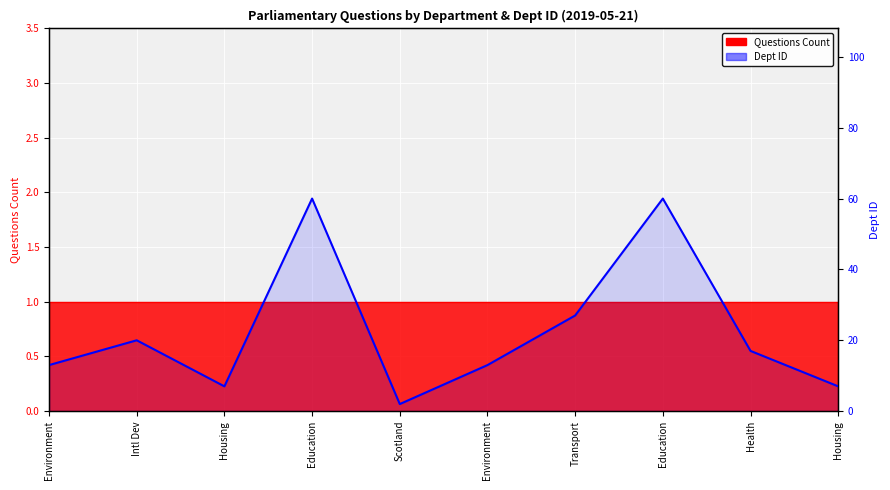

At which label does the data first exceed 17?

Intl Dev